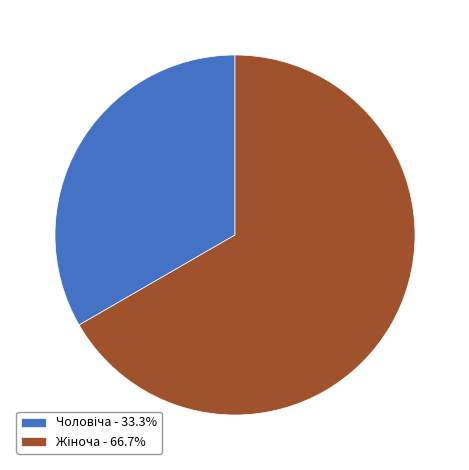

Does any single category account for the majority?

Yes